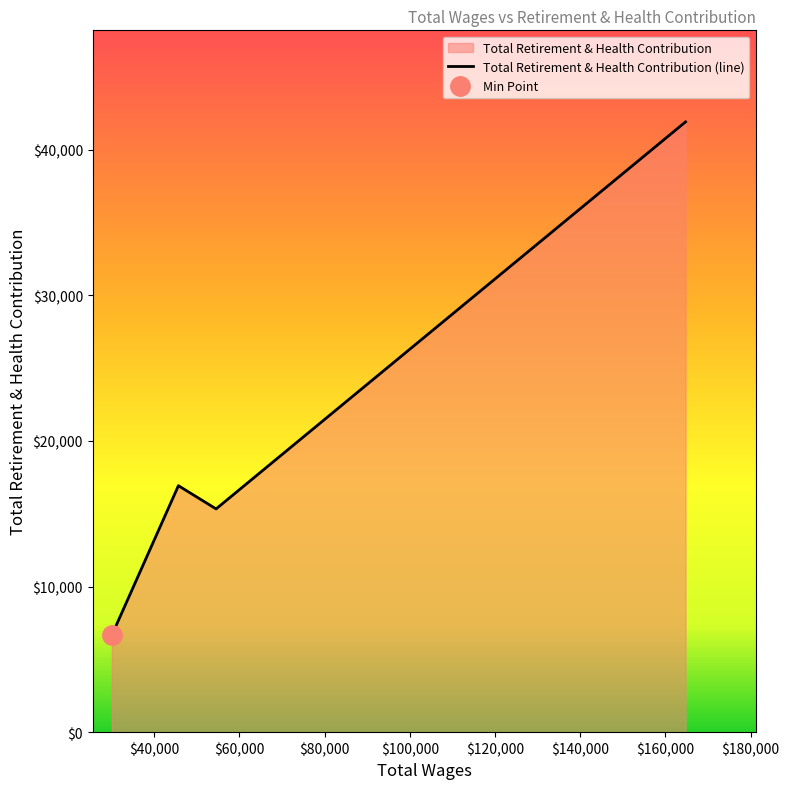

What is the change in value from 45689.0 to 30068.0?

-10263